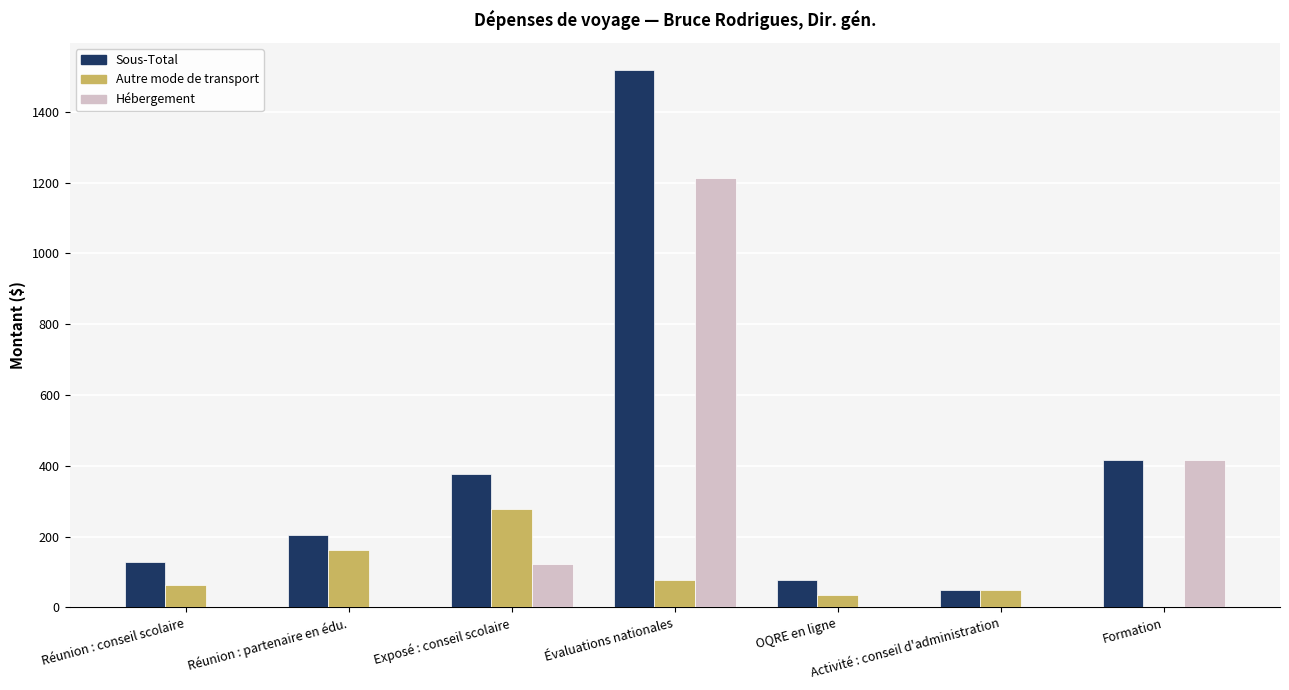

True or false: Hébergement has a value of 0.0 at Activité : conseil d'administration.

True